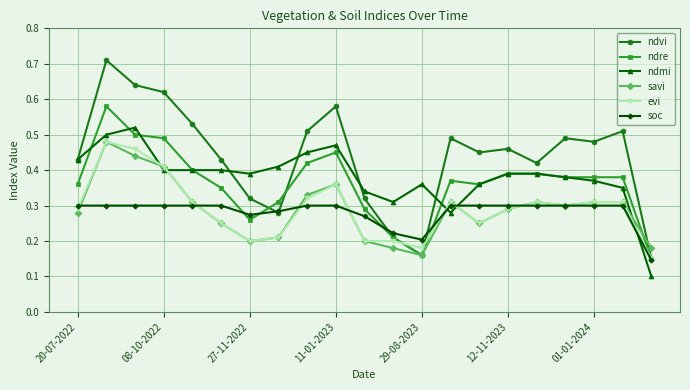

Count the ndre values in the range 0 to 1.

21